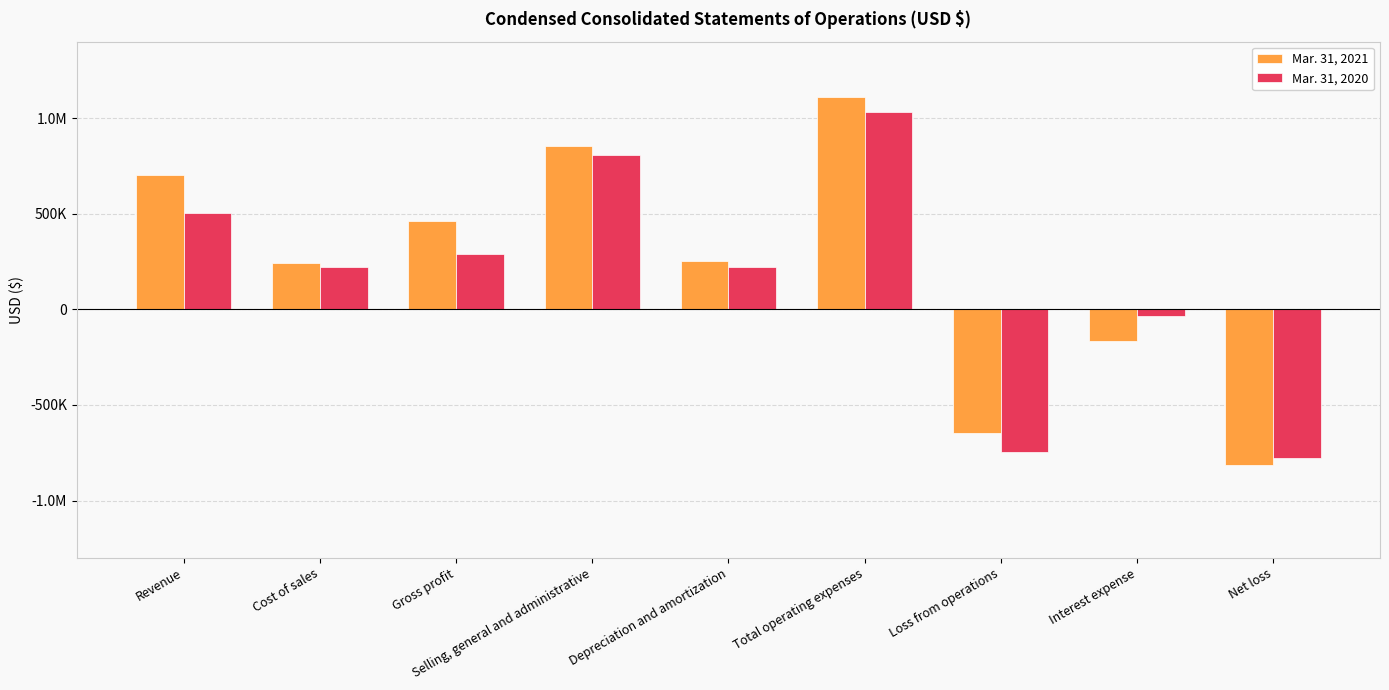

Does the chart contain stacked bars?

No